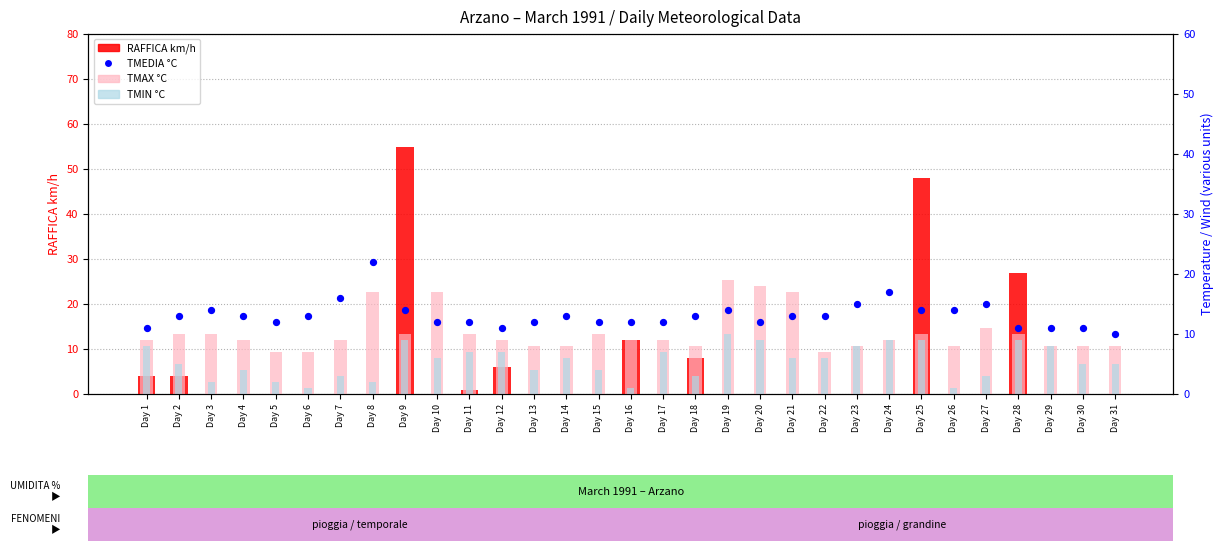

Which series has the largest total across all categories?

TMEDIA °C